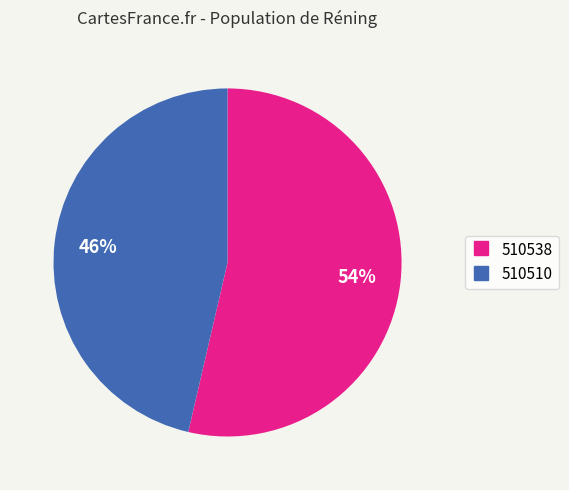

Rank the categories by value from lowest to highest.

510510, 510538